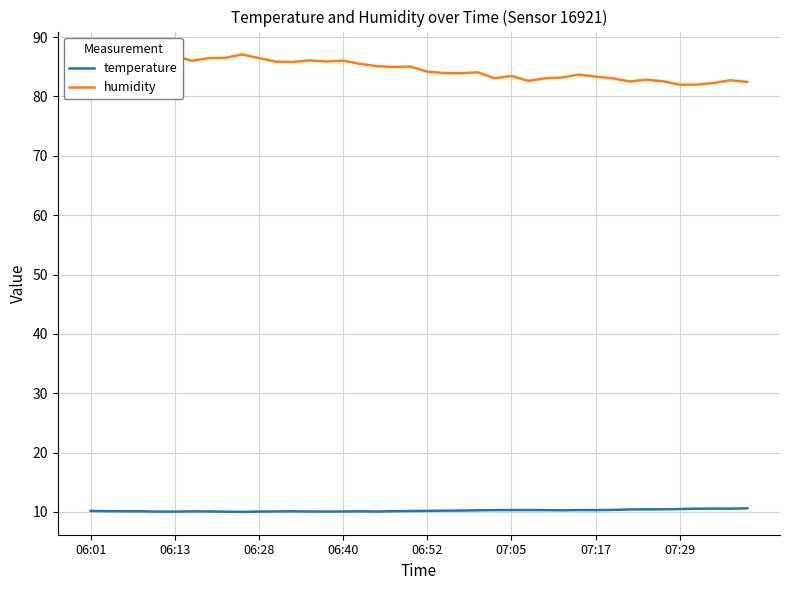

At how many categories does at least one series exceed 71?

40